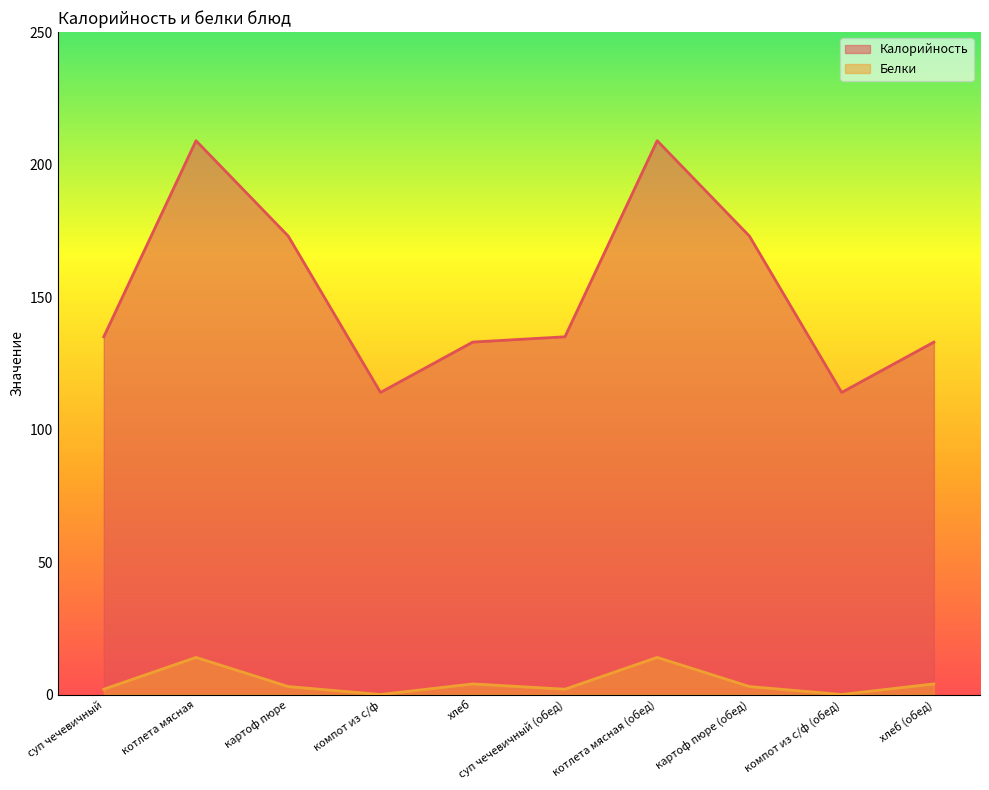

Is the value of Калорийность at компот из с/ф greater than the value of Белки at суп чечевичный?

Yes